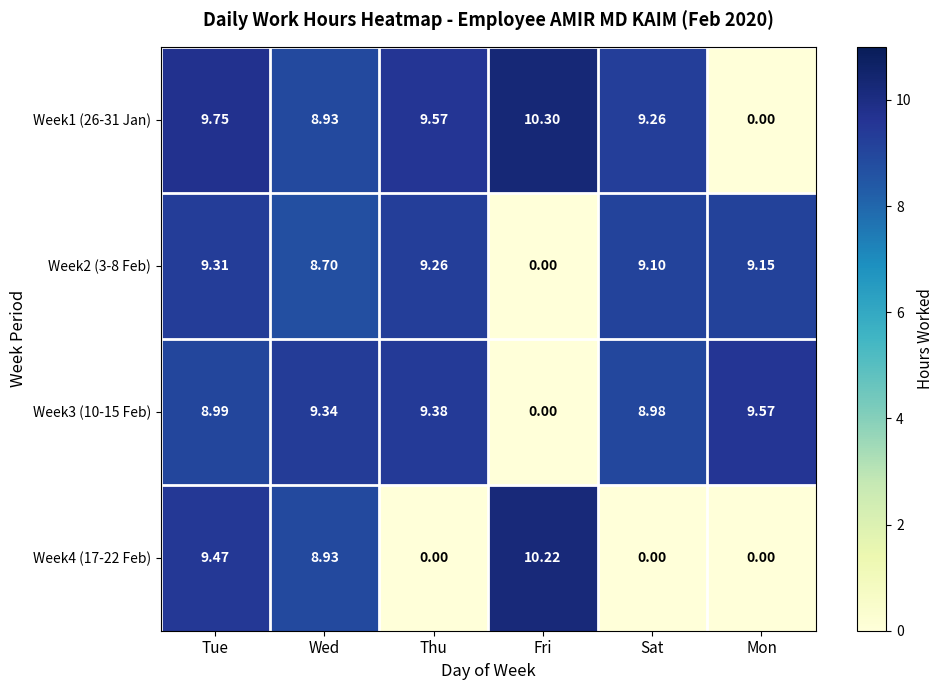

Is the value of Week3 (10-15 Feb) at Fri greater than the value of Week2 (3-8 Feb) at Sat?

No